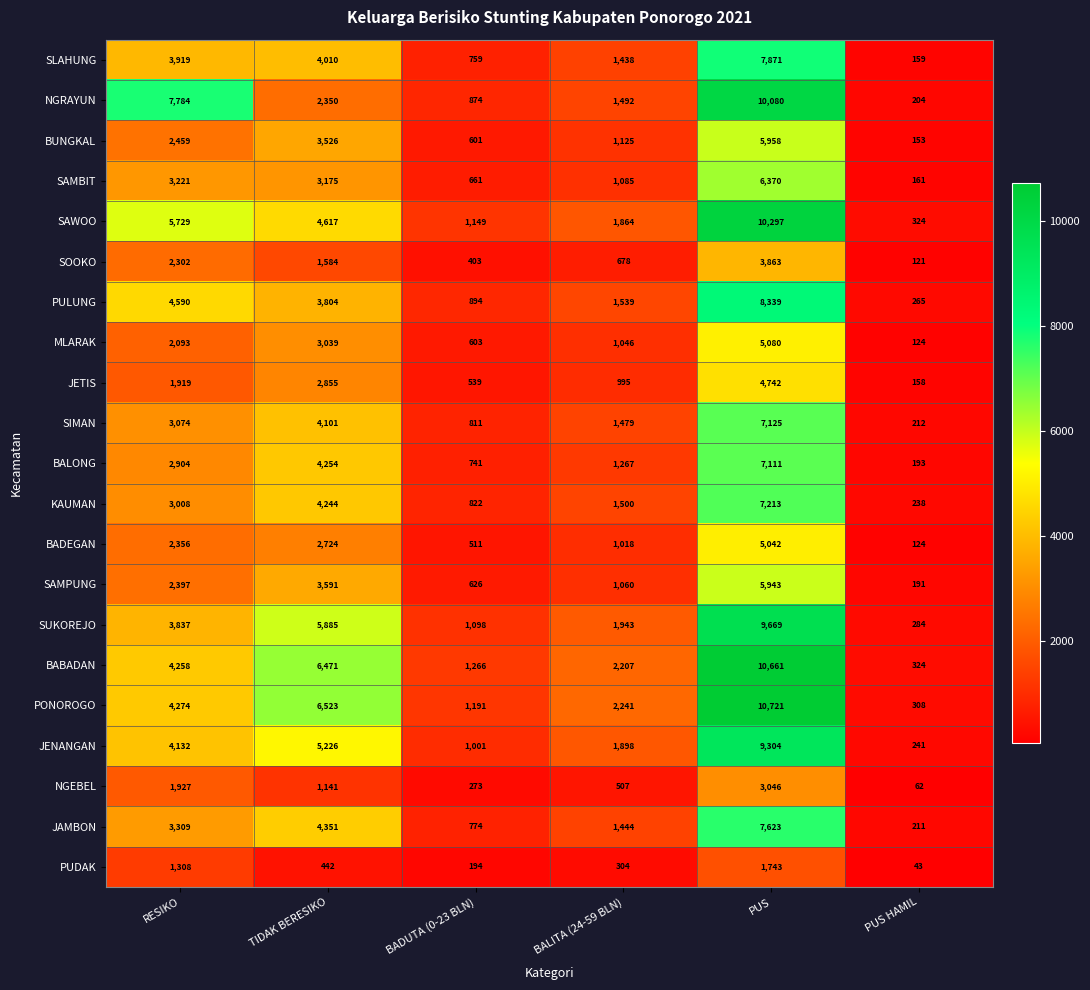

What is the total value across all series at PUS HAMIL?

4100